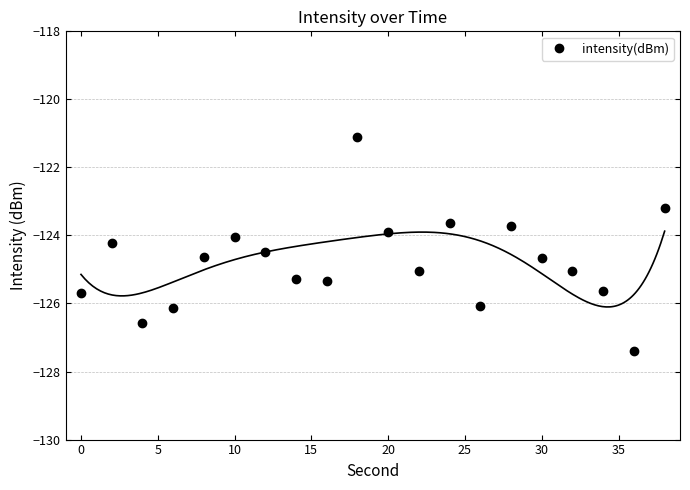

The value of intensity(dBm) at 10 is -124.0. True or false?

True